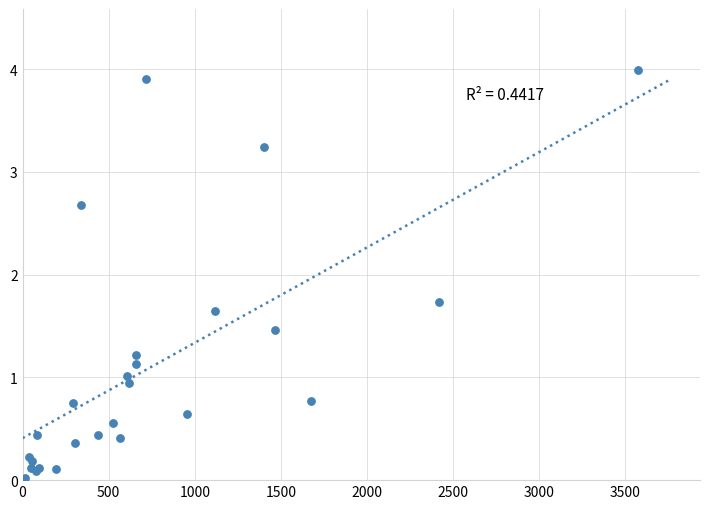

What Y value in the scatter plot is closest to 2?

1.7